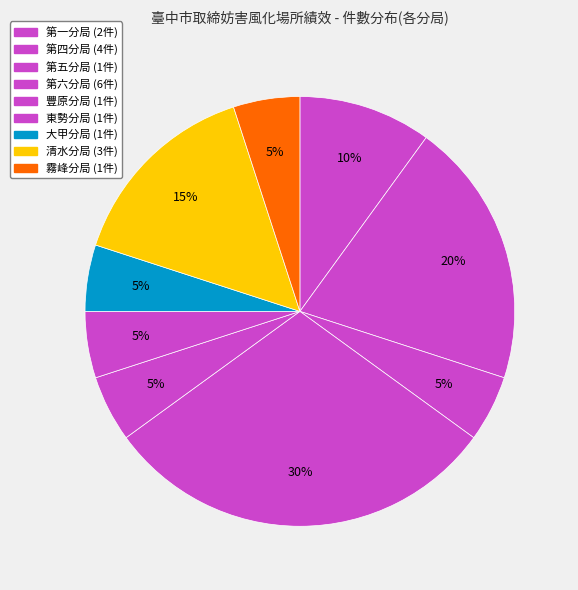

Which category has the biggest portion of the pie?

第六分局